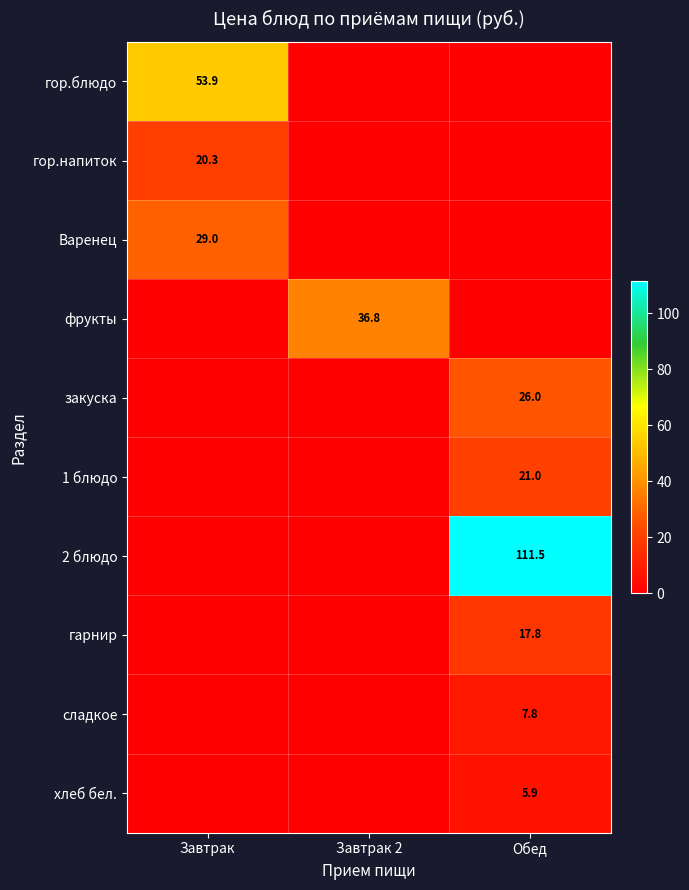

At how many categories does at least one series exceed 14?

3